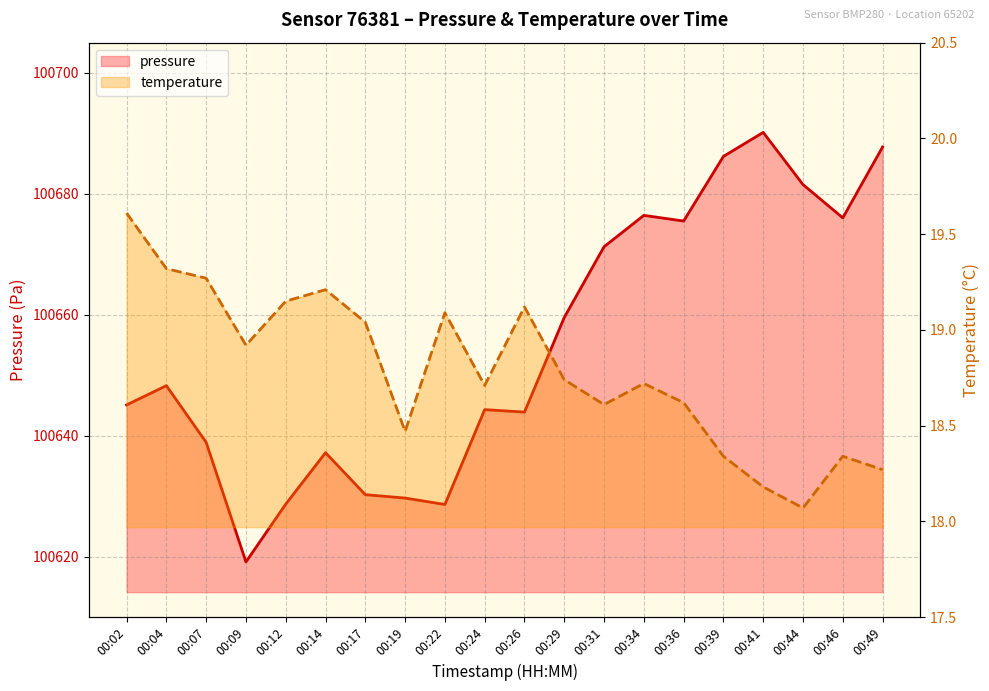

Between 00:02 and 00:36, which is larger?

00:36